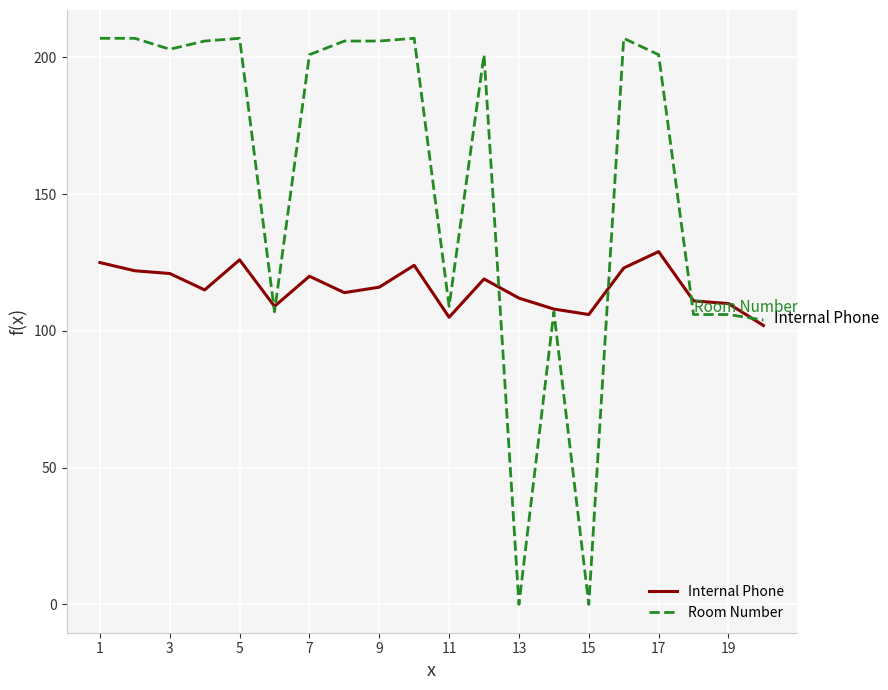

Which series has the largest range (max minus min)?

Room Number